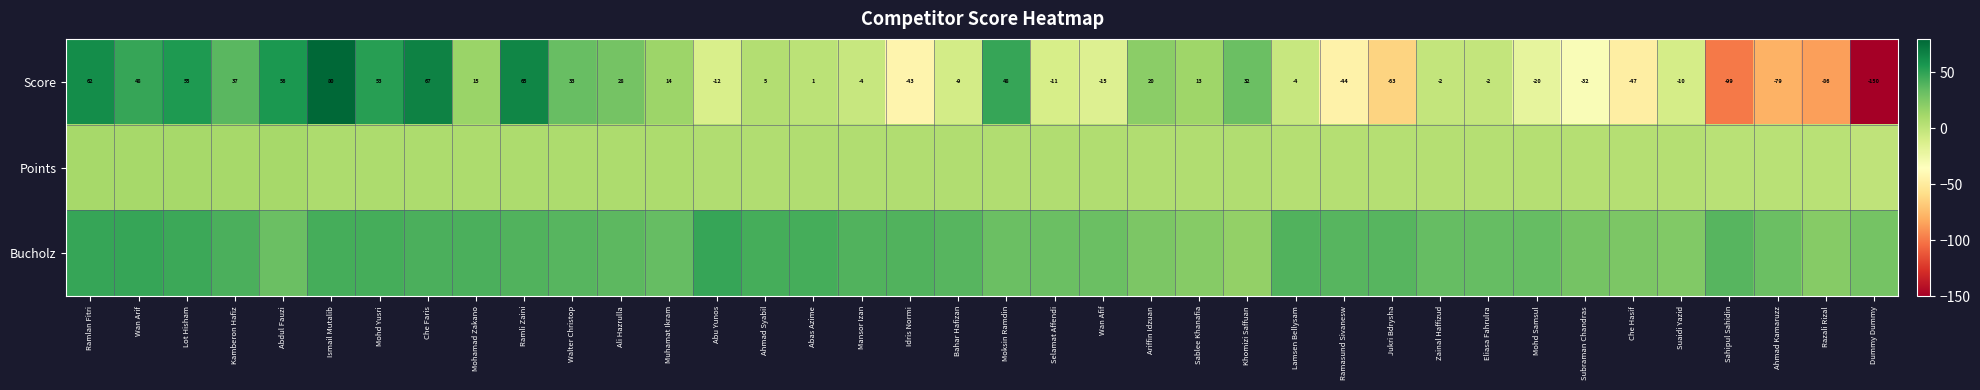

What is the difference between the Score values at Sahipul Sahidin and Zainal Haffizud?

97